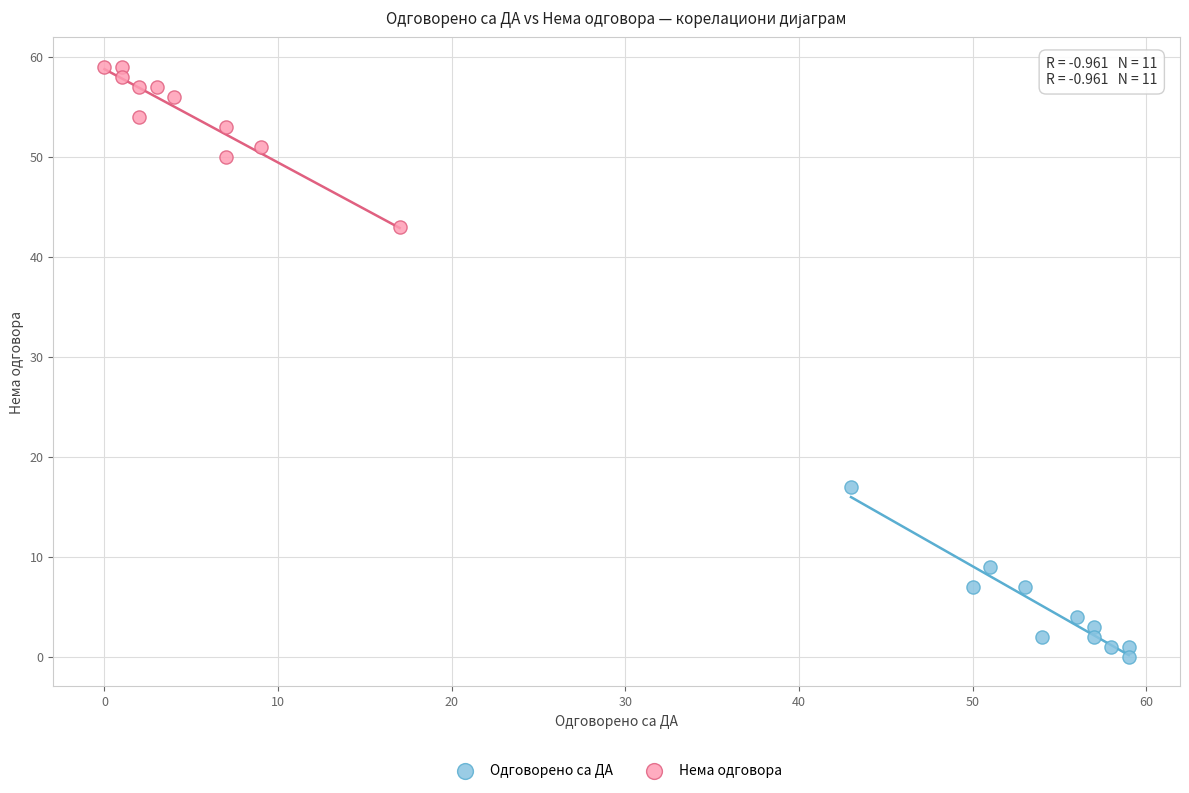

Which series reaches the maximum Y coordinate?

Нема одговора